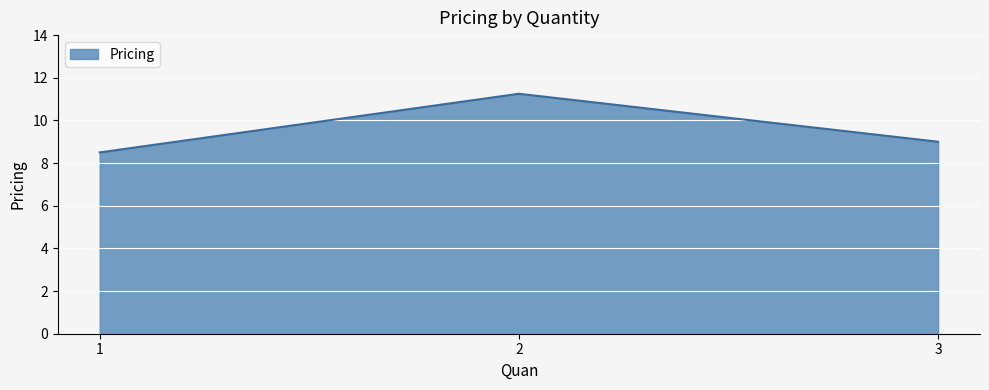

Which label corresponds to the smallest value in the chart?

1